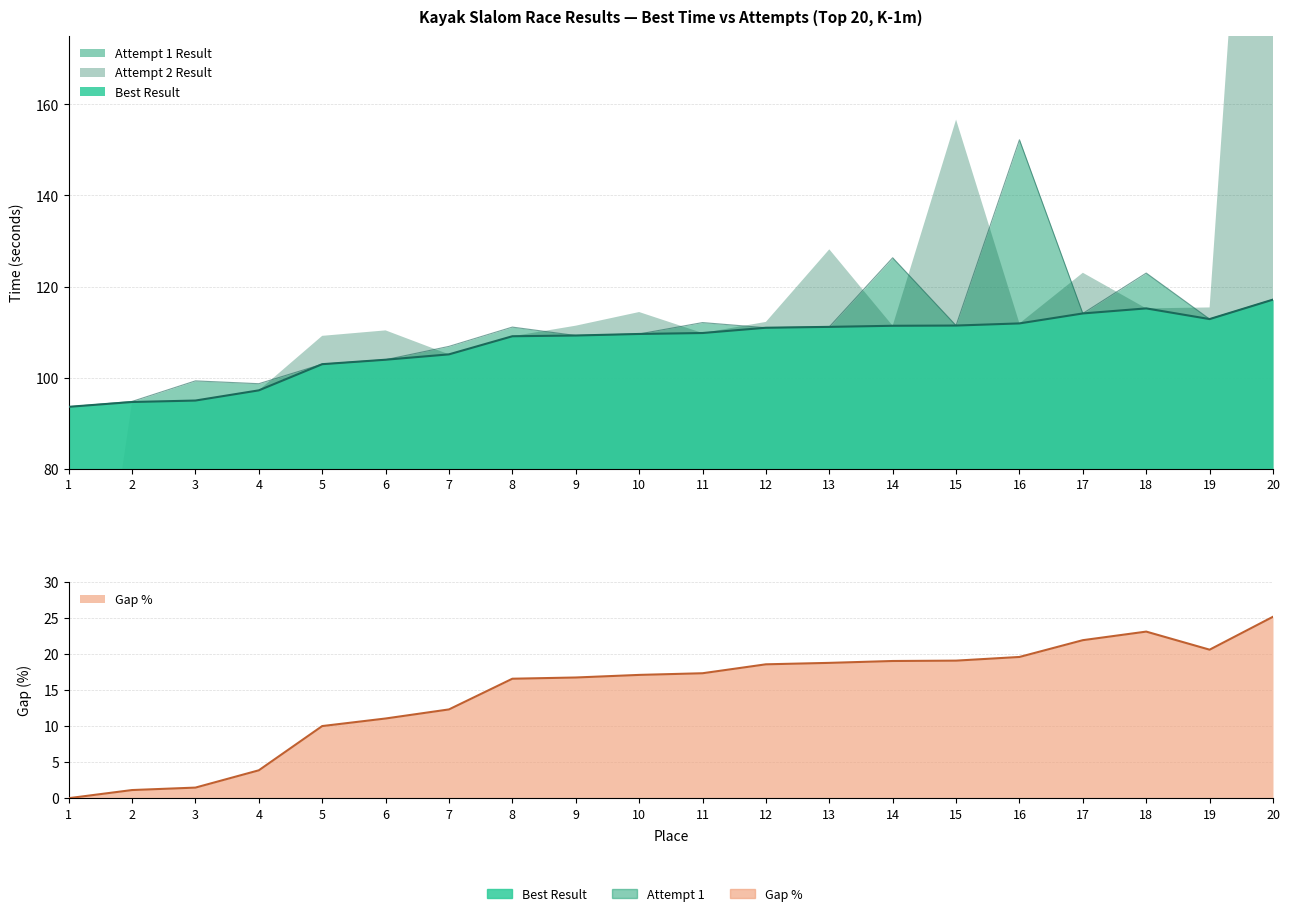

What is the difference between the second highest and second lowest values in the Attempt 1 Result series?

31.6